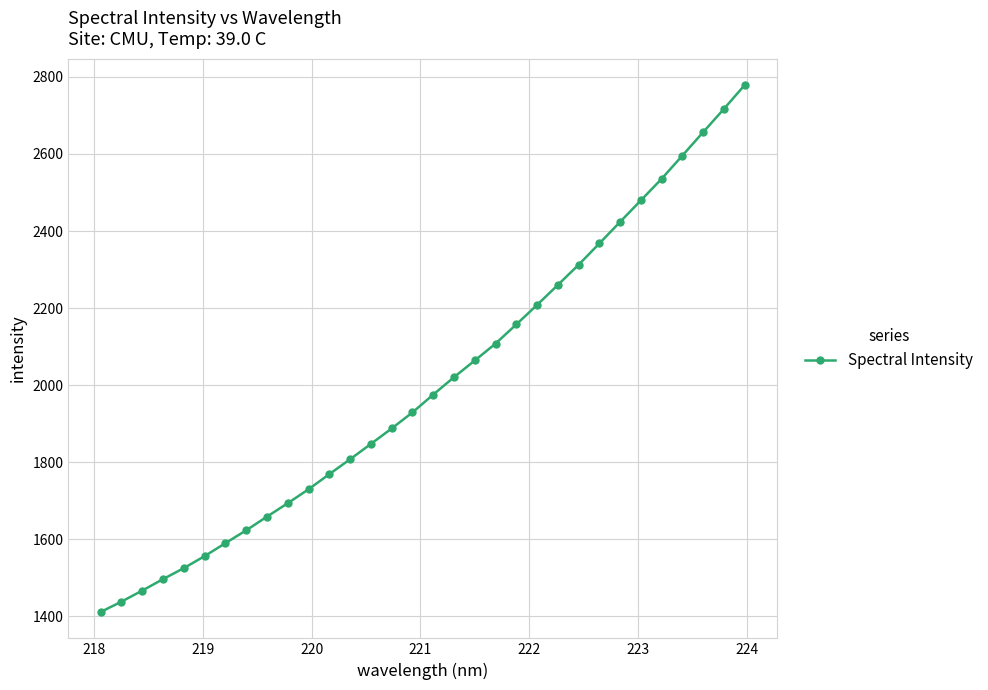

What is the greatest value displayed?

2778.8